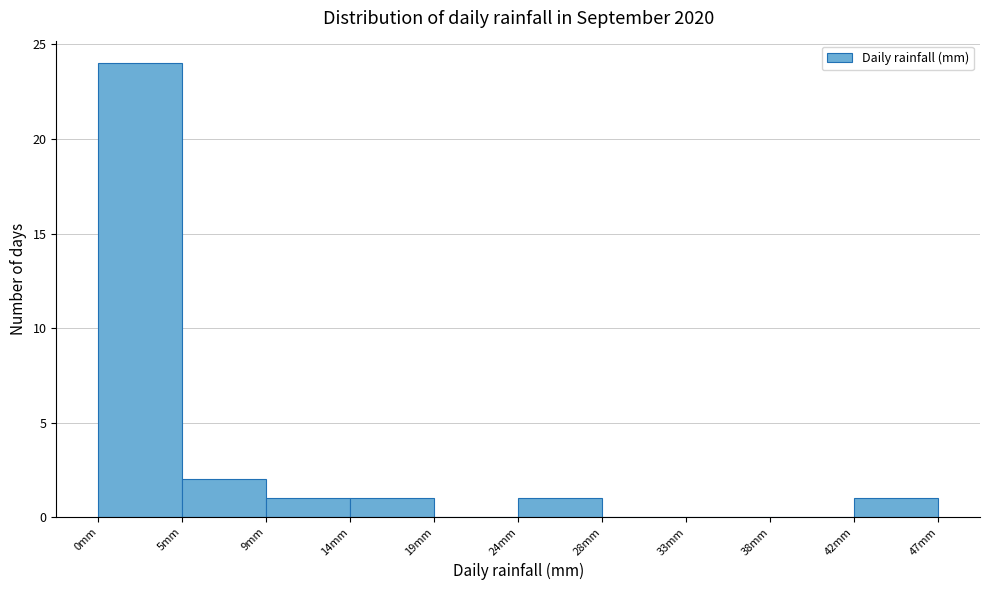

Reading left to right, list every bar in this chart as the range it spans on the x-axis followed by its height. Neither the bar edges nor the heights are printed on the chart, so give them approximately, as read against the axes.

0.0 to 4.5: 24
4.5 to 9.5: 2
9.5 to 14.0: 1
14.0 to 19.0: 1
19.0 to 23.5: 0
23.5 to 28.5: 1
28.5 to 33.0: 0
33.0 to 38.0: 0
38.0 to 42.5: 0
42.5 to 47.0: 1